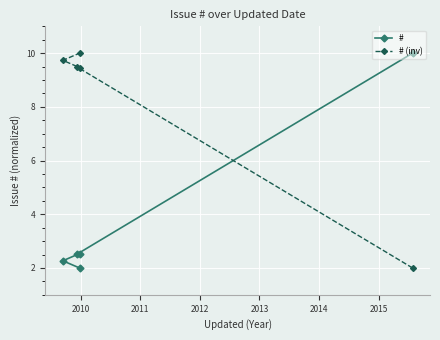

Which series has the widest spread of values?

#